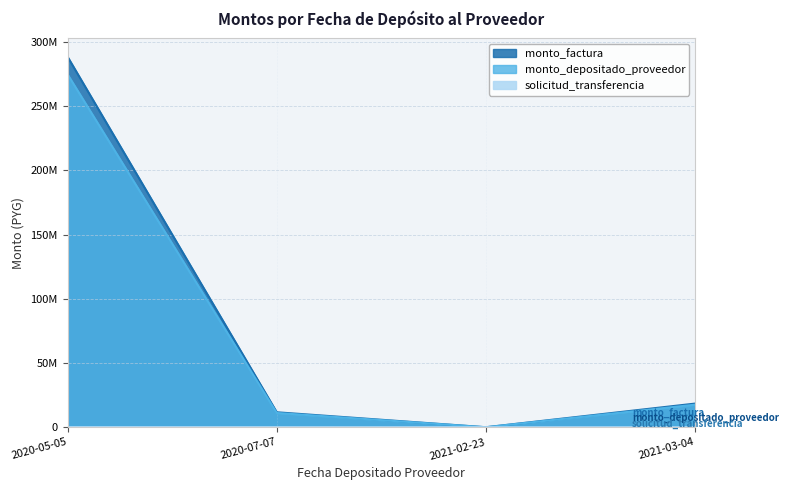

How many distinct data groups are displayed?

3